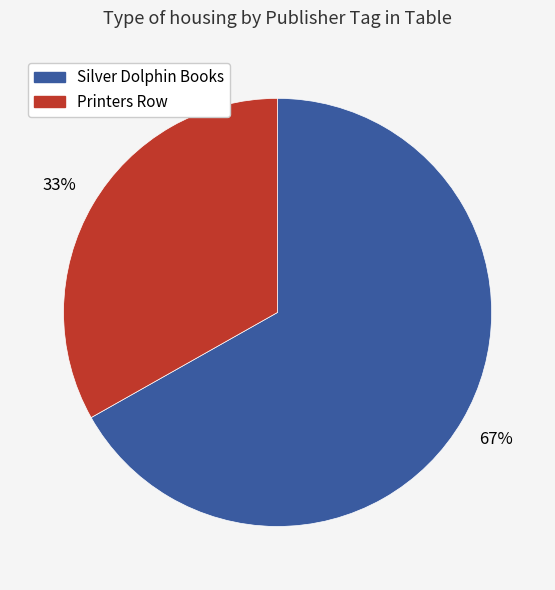

Is there any slice that represents more than half of the pie?

Yes